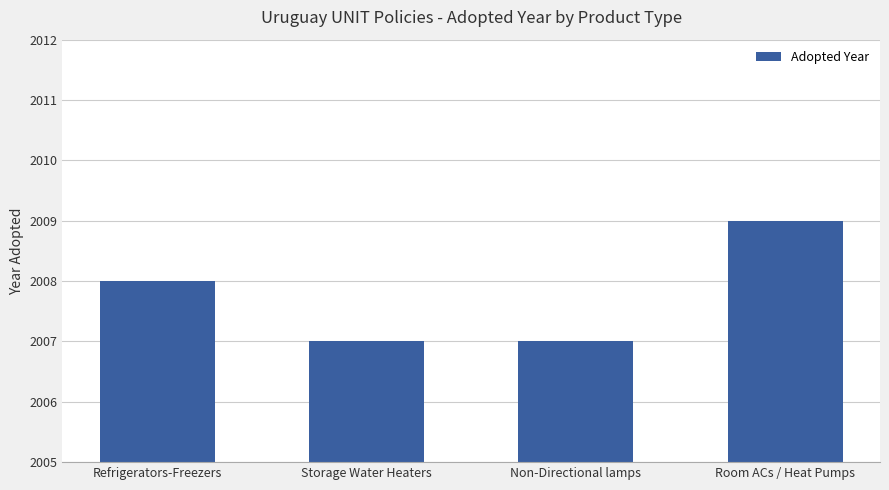

Reading right to left, transcribe all the data shown in this chart.

2009	2007	2007	2008